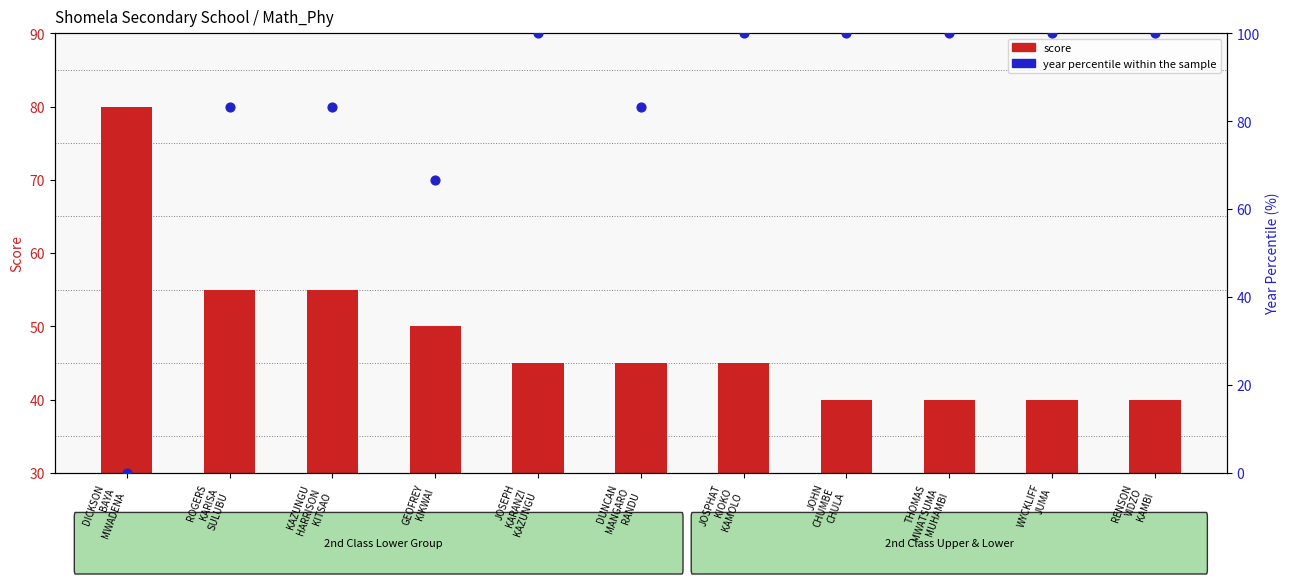

Is the value of year percentile within the sample at KAZUNGU
HARRISON
KITSAO greater than the value of score at GEOFREY
KIKWAI?

Yes